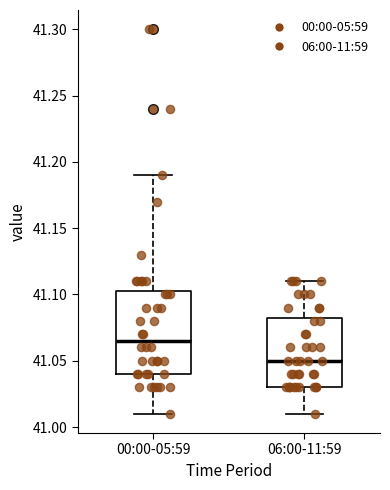

Reading left to right, transcribe this box plot: for each box, give where its median line is, the range the box spans, and where its two whiskers end, as read against the y-axis. The values are not printed on the chart, so give them approximately, as read against the axis.

00:00-05:59: median 41.065, box 41.040 to 41.105, whiskers 41.010 to 41.190
06:00-11:59: median 41.050, box 41.030 to 41.085, whiskers 41.010 to 41.110